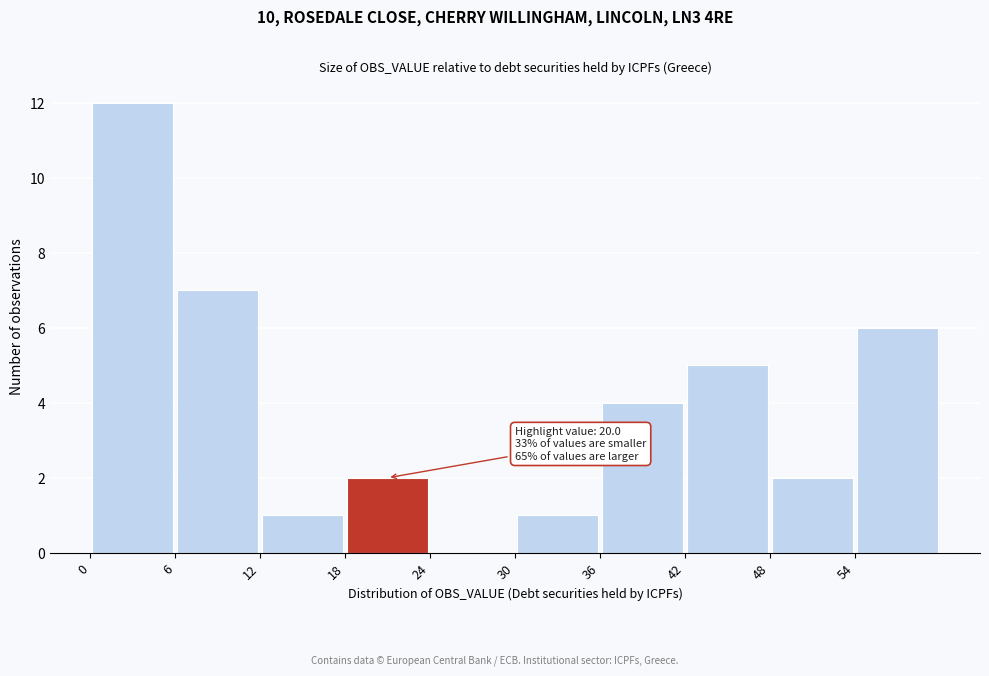

Over which range of the x-axis is the bar tallest?

0 to 6